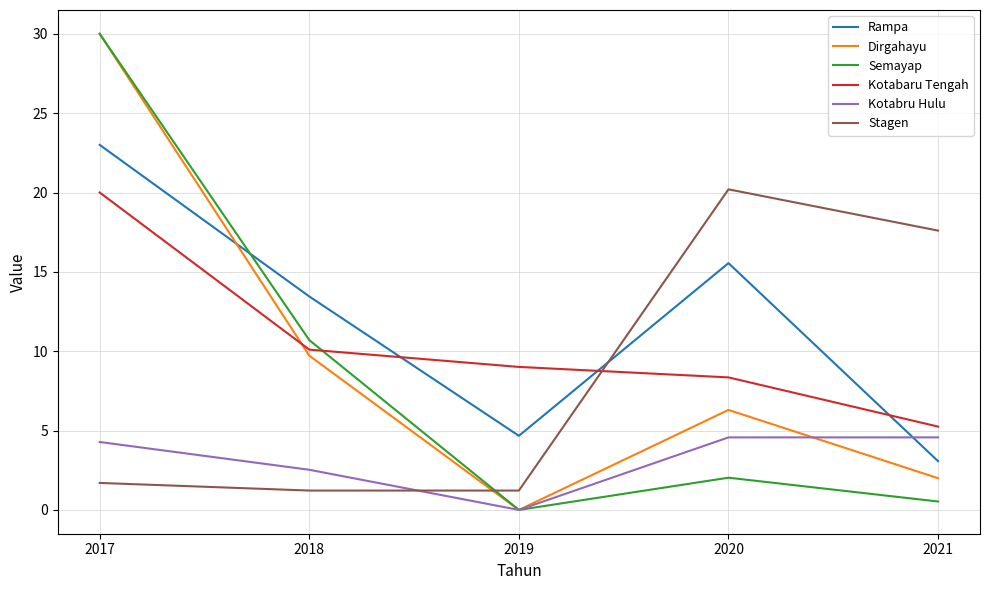

In Dirgahayu, how many points are lower than both neighbors (excluding endpoints)?

1